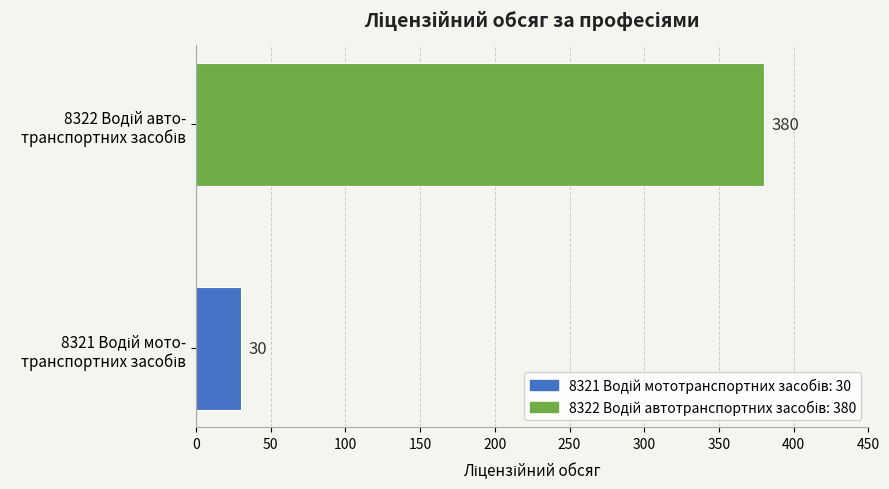

What is the average value?

205